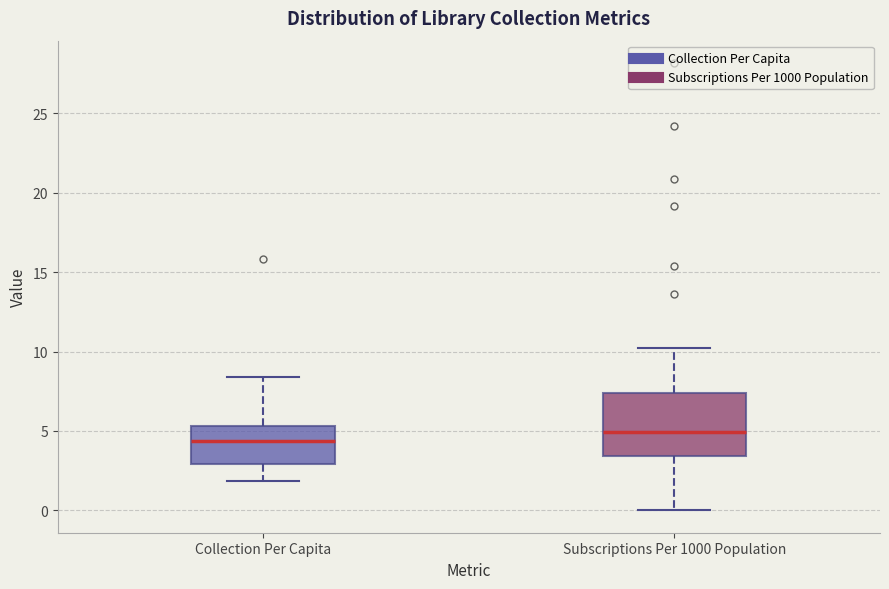

Which box's median line is the highest?

Subscriptions Per 1000 Population